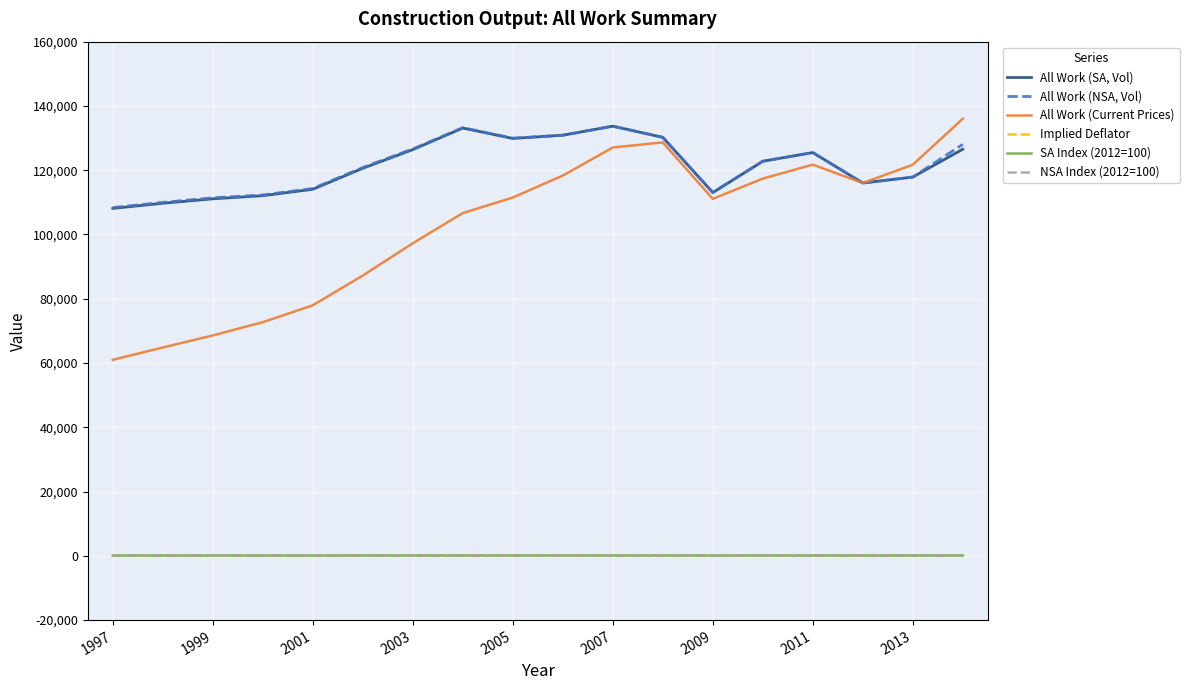

What is the greatest value displayed?

136011.0